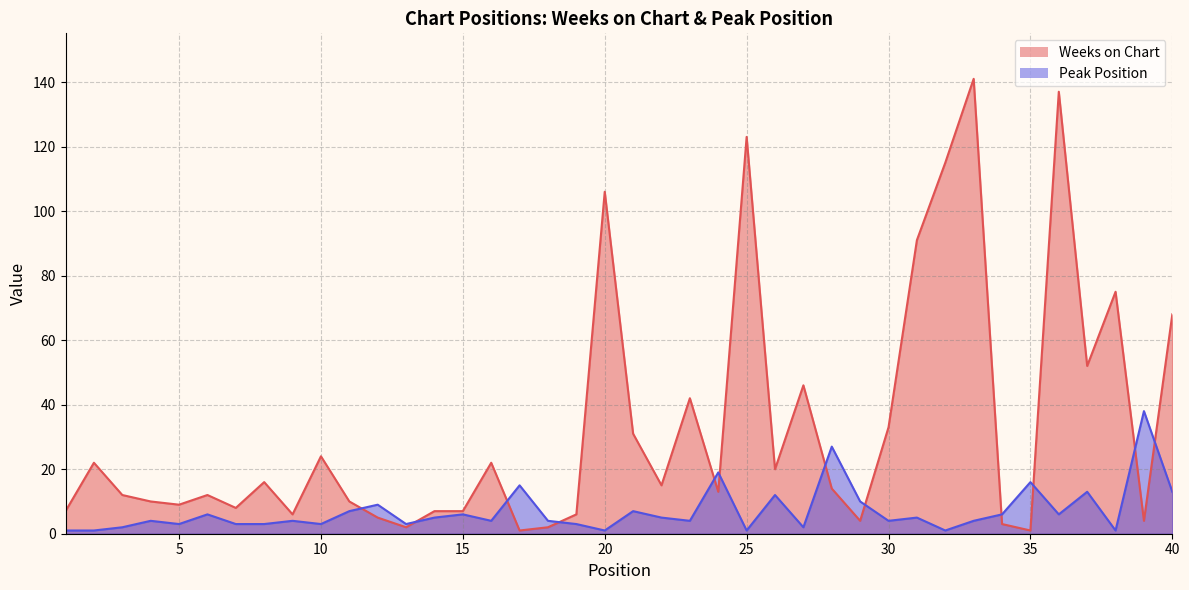

List the series in order of their peak value, highest first.

Weeks on Chart, Peak Position